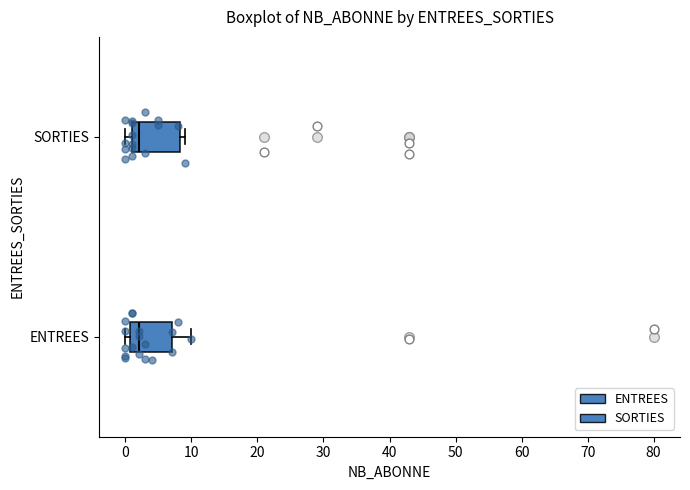

Reading bottom to top, read every box against the x-axis: the position of its median line, the range the box covers, and the ends of its whiskers. The values are not printed on the chart, so give them approximately, as read against the axis.

ENTREES: median 2, box 1 to 7, whiskers 0 to 10
SORTIES: median 2, box 1 to 8, whiskers 0 to 9